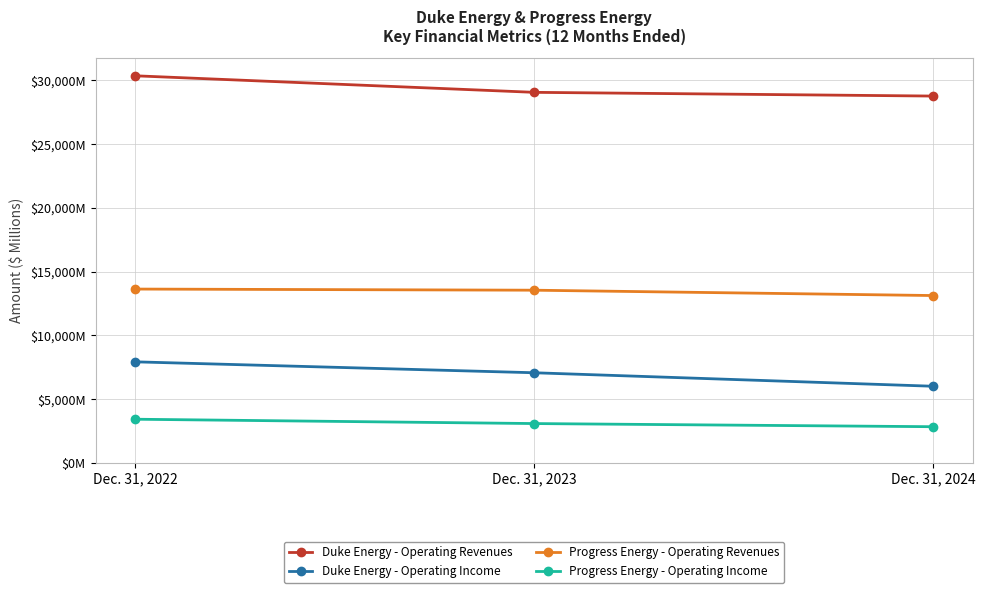

What is the difference between the highest and lowest values at Dec. 31, 2023?

25974